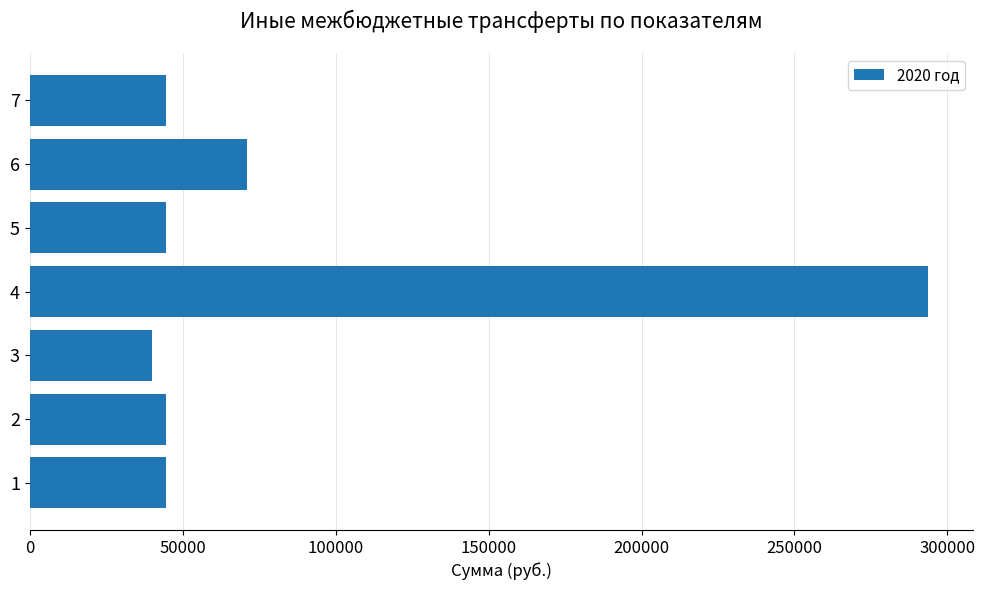

What is the greatest value displayed?

293631